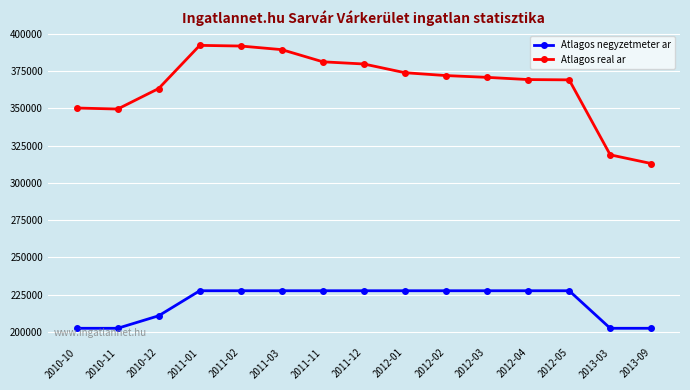

What is the label of the 3rd point from the right?

2012-05